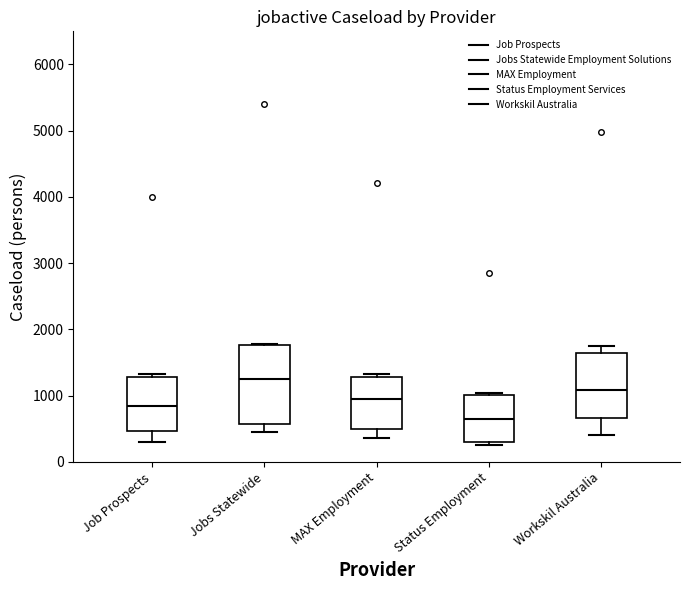

Reading left to right, transcribe this box plot: for each box, give where its median line is, the range the box spans, and where its two whiskers end, as read against the y-axis. The values are not printed on the chart, so give them approximately, as read against the axis.

Job Prospects: median 800, box 500 to 1300, whiskers 300 to 1300 (just above the box's upper edge)
Jobs Statewide: median 1300, box 600 to 1800, whiskers 400 to 1800
MAX Employment: median 900, box 500 to 1300, whiskers 400 to 1300 (just above the box's upper edge)
Status Employment: median 600, box 300 to 1000, whiskers 200 to 1000
Workskil Australia: median 1100, box 700 to 1700, whiskers 400 to 1700 (just above the box's upper edge)